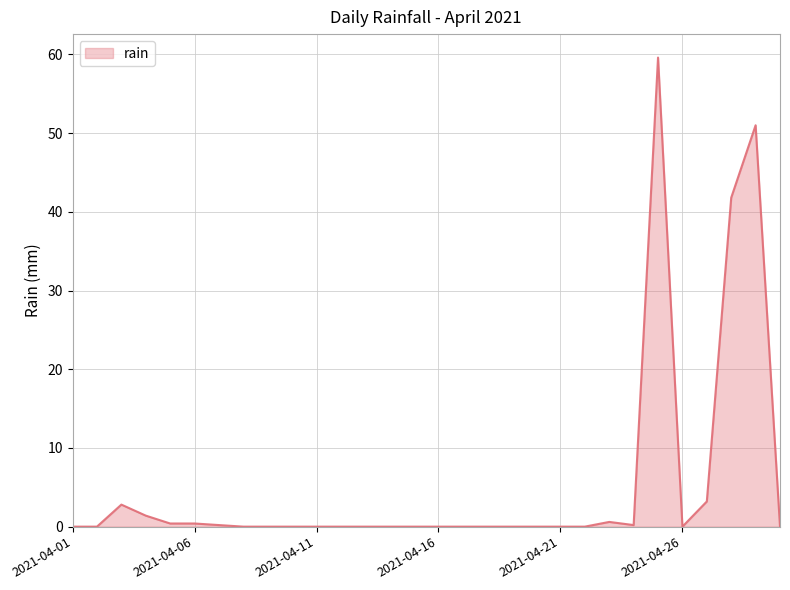

What is the greatest value displayed?

59.6